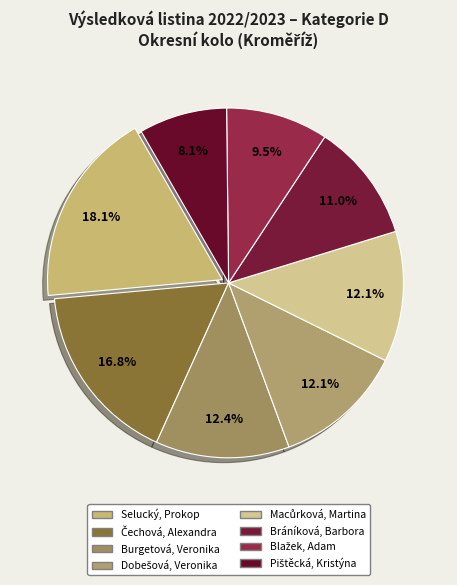

What is the ratio of the value at Macůrková, Martina to the value at Blažek, Adam?

1.3